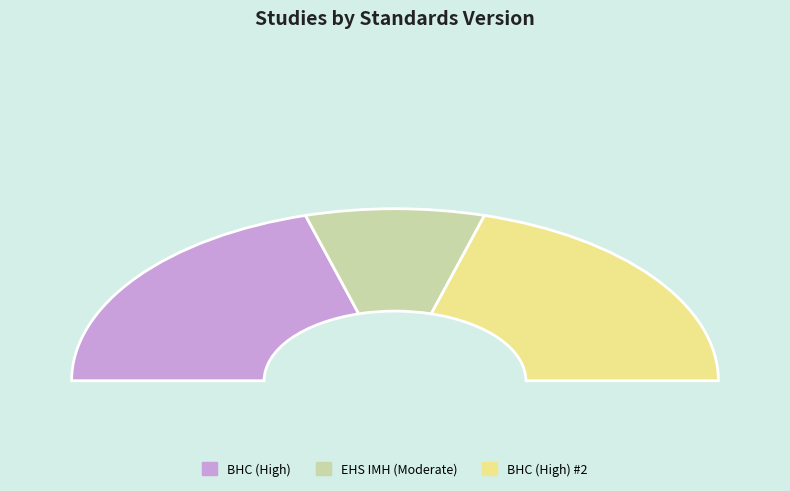

Rank the categories by value from lowest to highest.

Early Head Start IMH - Moderate, Building Healthy Children (BHC) - High, Building Healthy Children (BHC) - High (2)